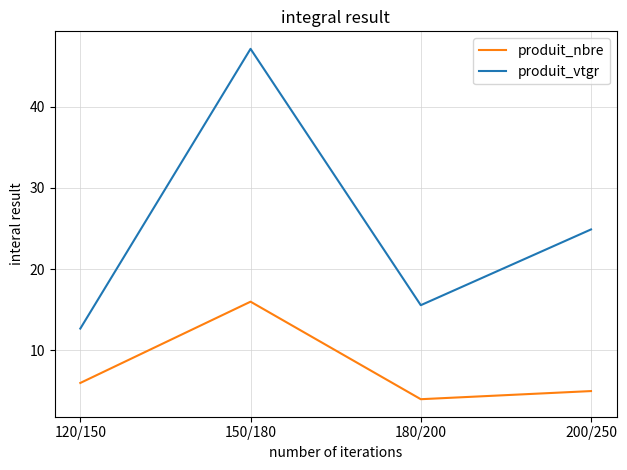

The produit_nbre series shows 4.0 at 180/200. True or false?

True